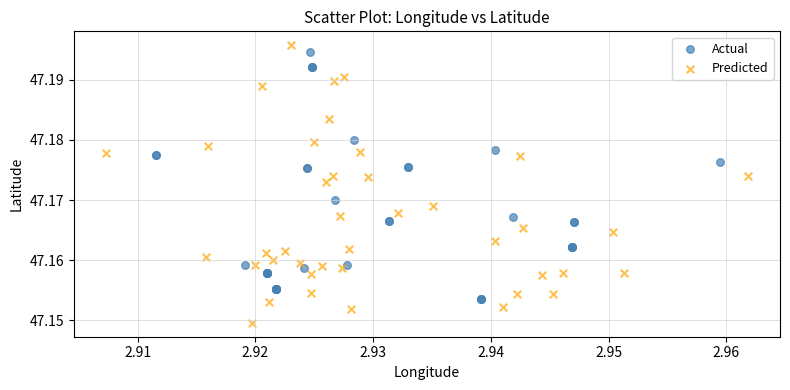

Which series contains the lowest Y value?

Predicted